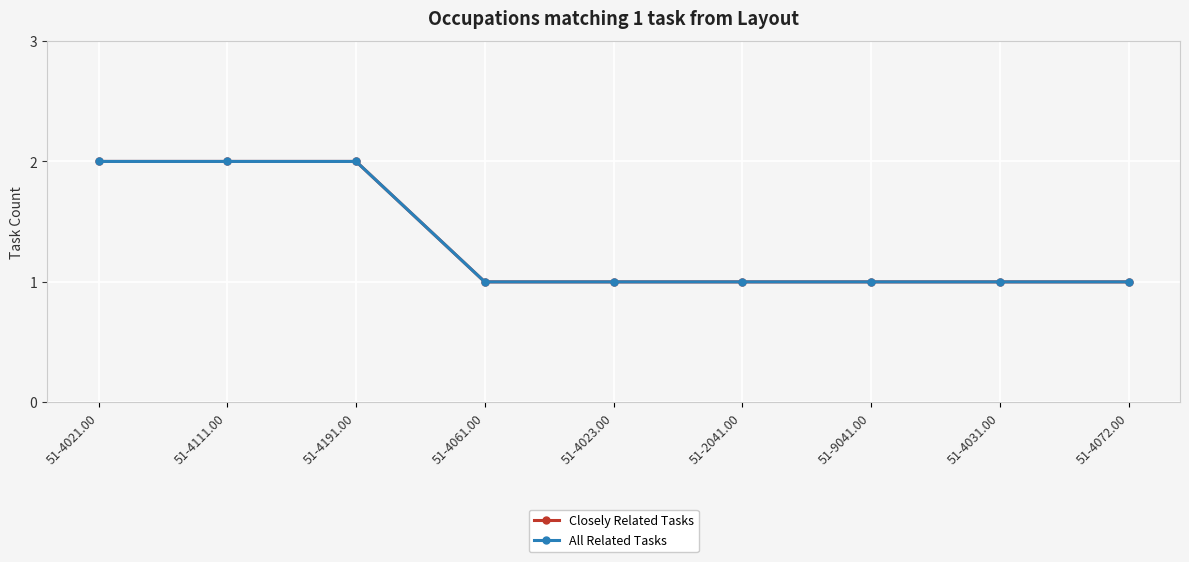

At how many categories does at least one series exceed 1?

3